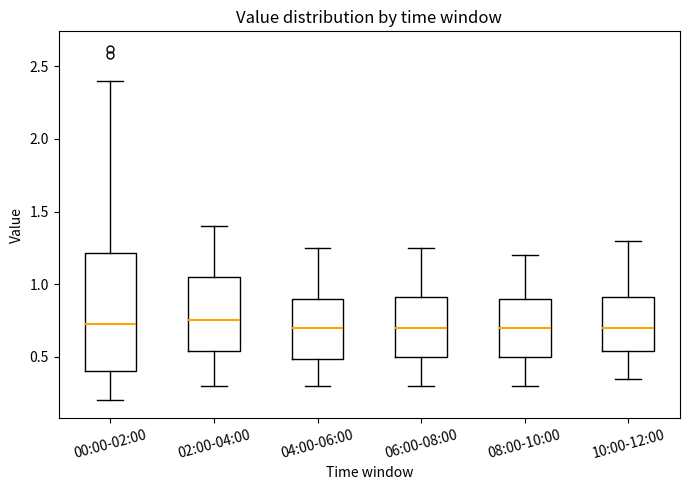

Where does the median line of the box for 00:00-02:00 sit on the y-axis? The values are not printed on the chart, so give them approximately, as read against the axis.

0.75